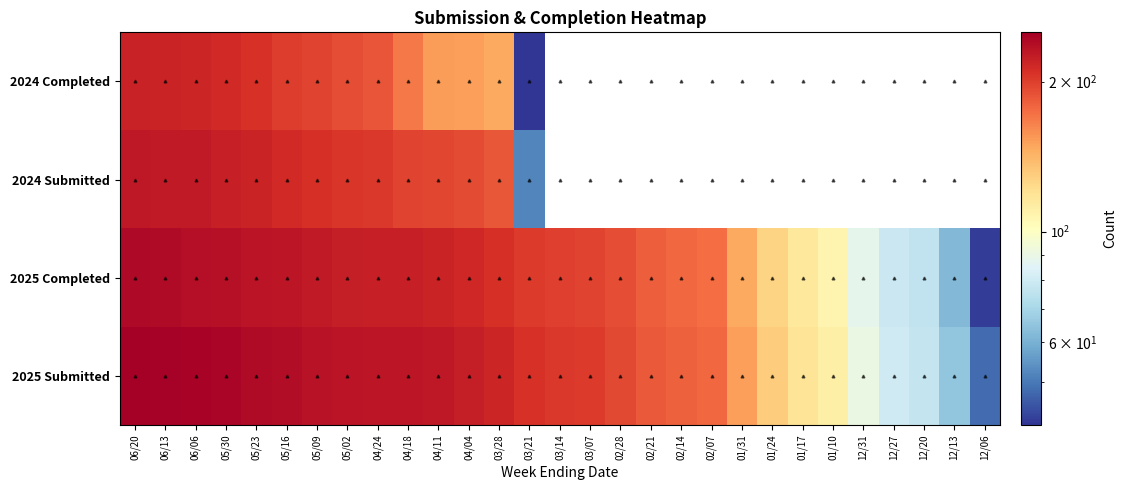

Which series has the largest total across all categories?

2025 Submitted